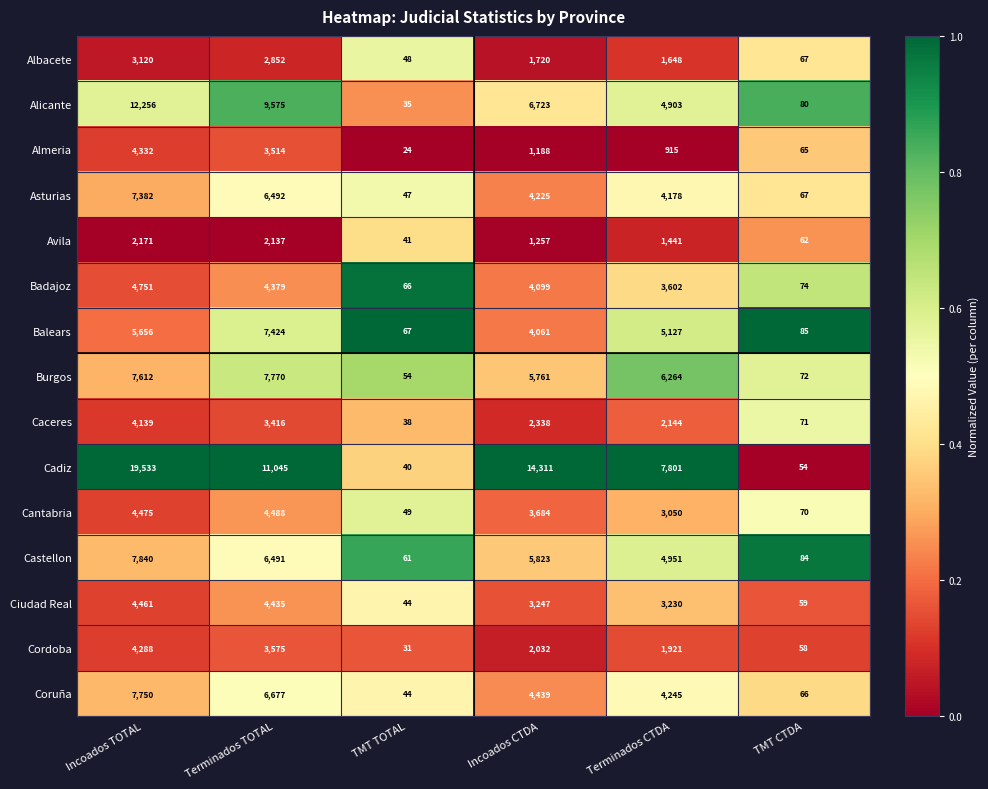

True or false: Cordoba has a value of 1921 at Terminados CTDA.

True